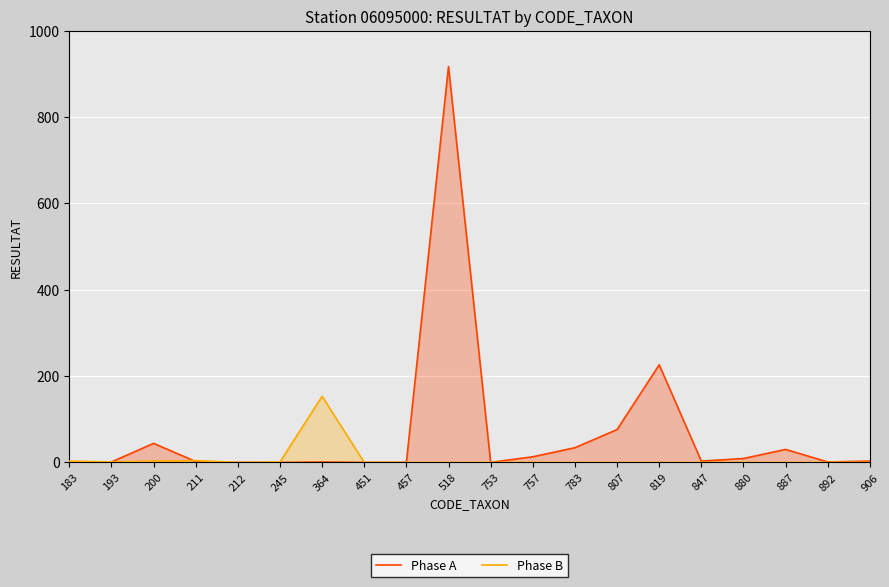

How many interior local peaks does the Phase A series have?

5